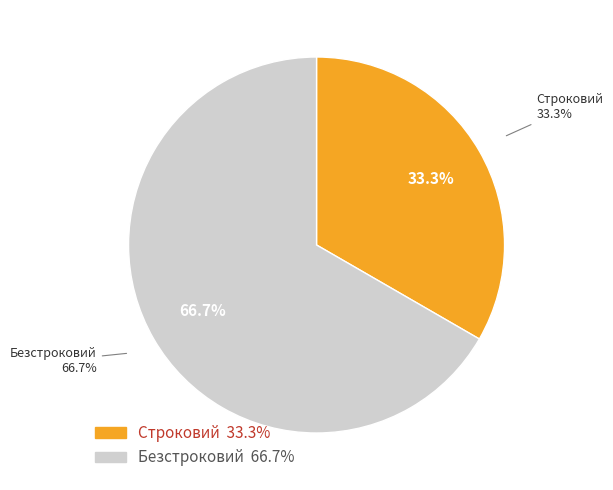

Count the number of slices in the pie.

2